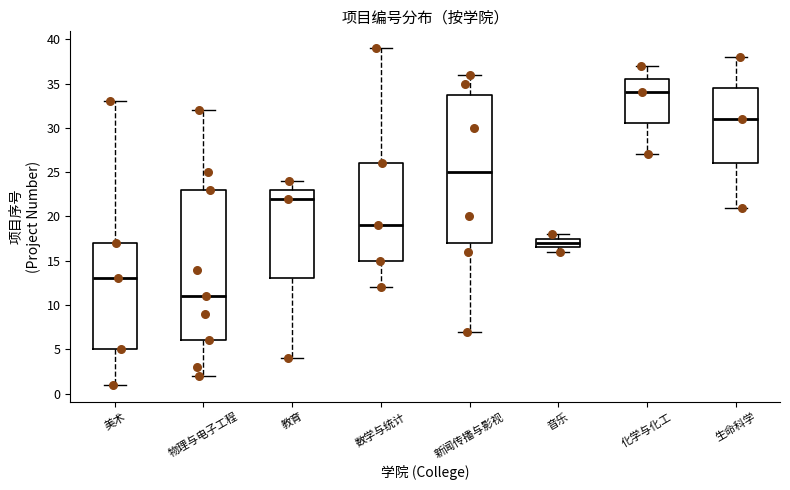

Reading left to right, transcribe this box plot: for each box, give where its median line is, the range the box spans, and where its two whiskers end, as read against the y-axis. The values are not printed on the chart, so give them approximately, as read against the axis.

美术: median 13.0, box 5.0 to 17.0, whiskers 1.0 to 33.0
物理与电子工程: median 11.0, box 6.0 to 23.0, whiskers 2.0 to 32.0
教育: median 22.0, box 13.0 to 23.0, whiskers 4.0 to 24.0
数学与统计: median 19.0, box 15.0 to 26.0, whiskers 12.0 to 39.0
新闻传播与影视: median 25.0, box 17.0 to 34.0, whiskers 7.0 to 36.0
音乐: median 17.0, box 16.5 to 17.5, whiskers 16.0 to 18.0
化学与化工: median 34.0, box 30.5 to 35.5, whiskers 27.0 to 37.0
生命科学: median 31.0, box 26.0 to 34.5, whiskers 21.0 to 38.0